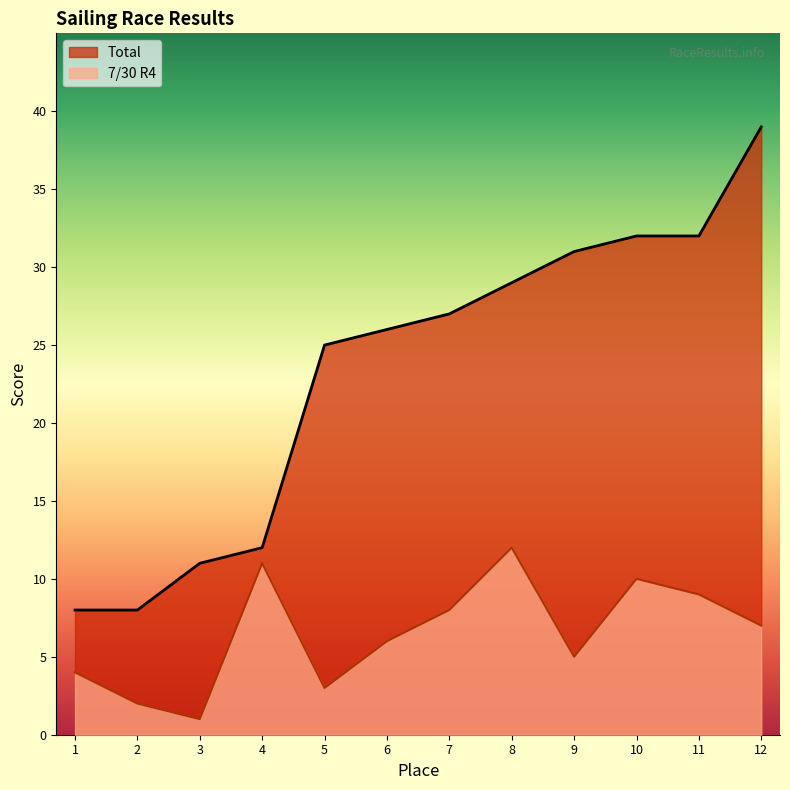

Reading left to right, extract all data points from this chart.

7/30 R4: 1=4	2=2	3=1	4=11	5=3	6=6	7=8	8=12	9=5	10=10	11=9	12=7
Total: 1=8	2=8	3=11	4=12	5=25	6=26	7=27	8=29	9=31	10=32	11=32	12=39